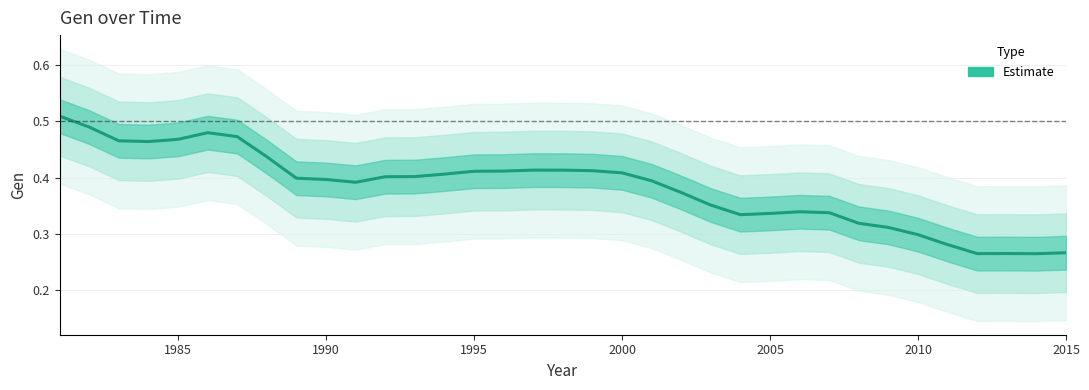

Reading left to right, transcribe all the data shown in this chart.

0.5	0.5	0.5	0.5	0.5	0.5	0.5	0.4	0.4	0.4	0.4	0.4	0.4	0.4	0.4	0.4	0.4	0.4	0.4	0.4	0.4	0.4	0.4	0.3	0.3	0.3	0.3	0.3	0.3	0.3	0.3	0.3	0.3	0.3	0.3